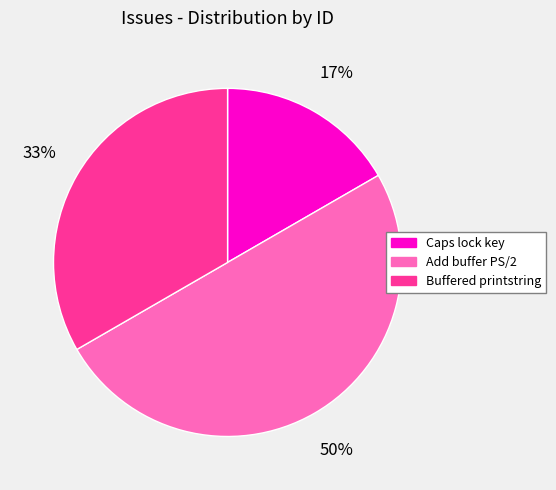

Which category has the biggest portion of the pie?

Add buffer PS/2